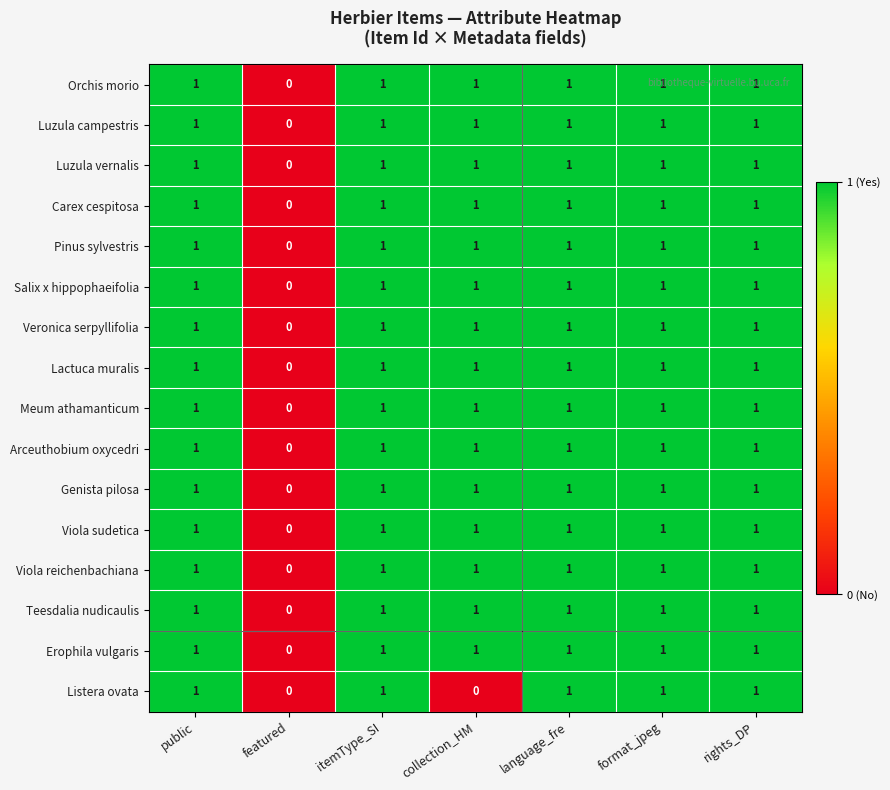

What is the sum of all Teesdalia nudicaulis values?

6